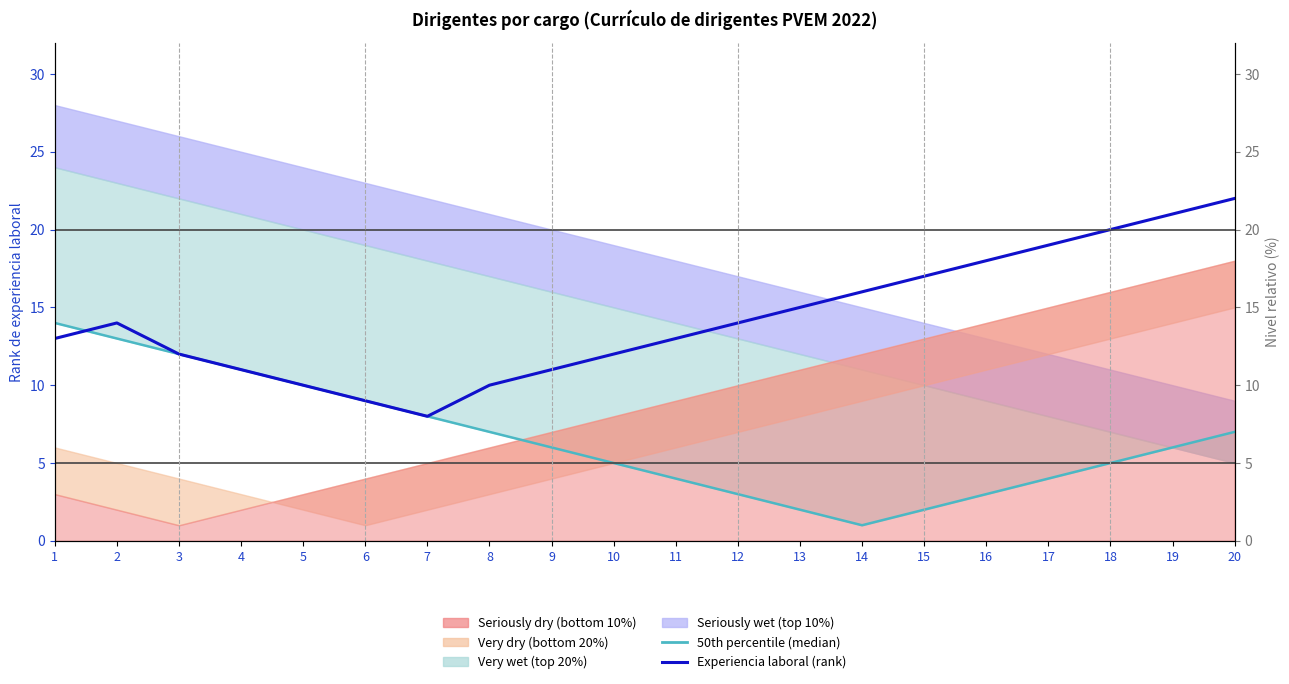

How many times do 50th percentile (median) and Experiencia laboral (rank) cross each other?

1